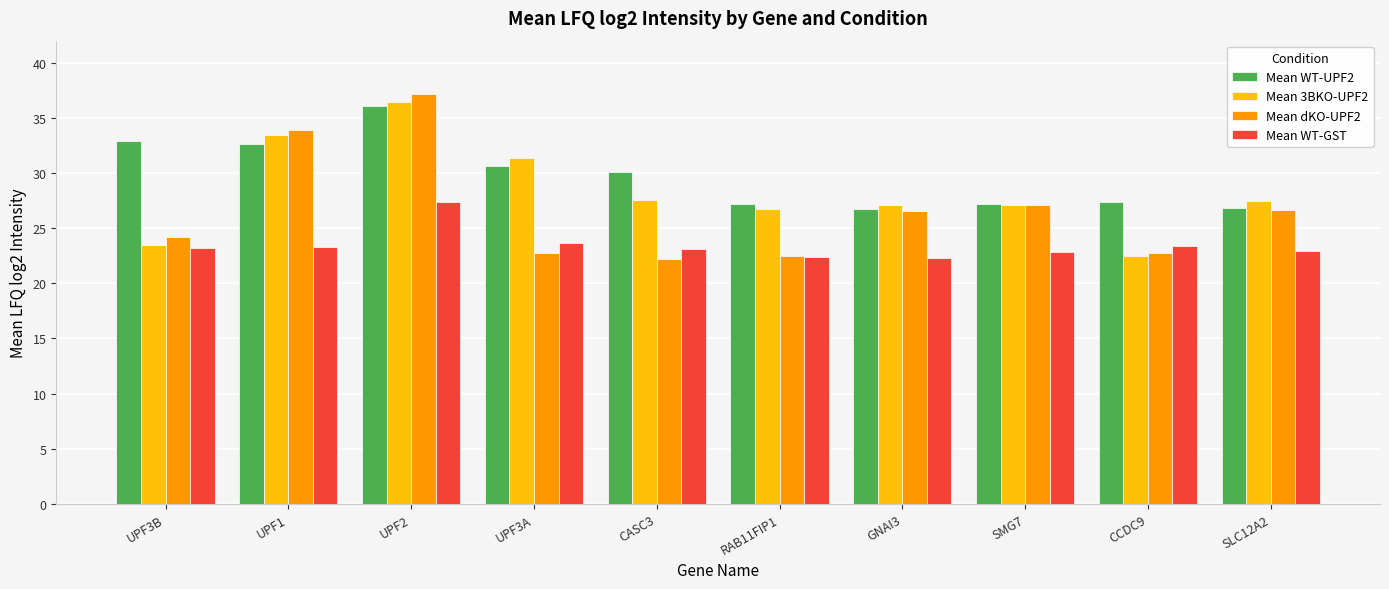

Which series has the largest range (max minus min)?

Mean dKO-UPF2